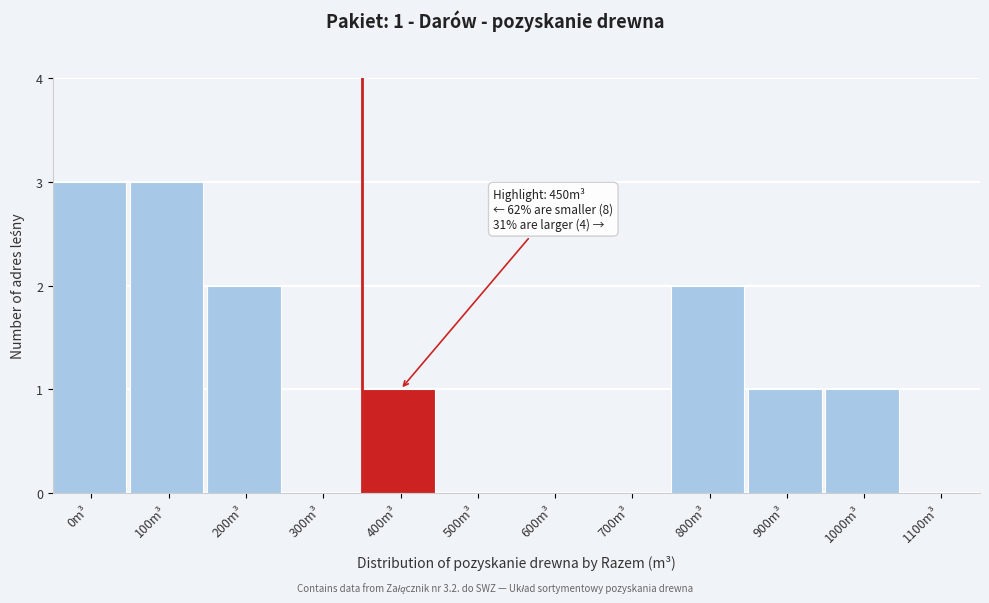

Reading left to right, extract all data points from this chart.

0m³=3	100m³=3	200m³=2	300m³=0	400m³=1	500m³=0	600m³=0	700m³=0	800m³=2	900m³=1	1000m³=1	1100m³=0